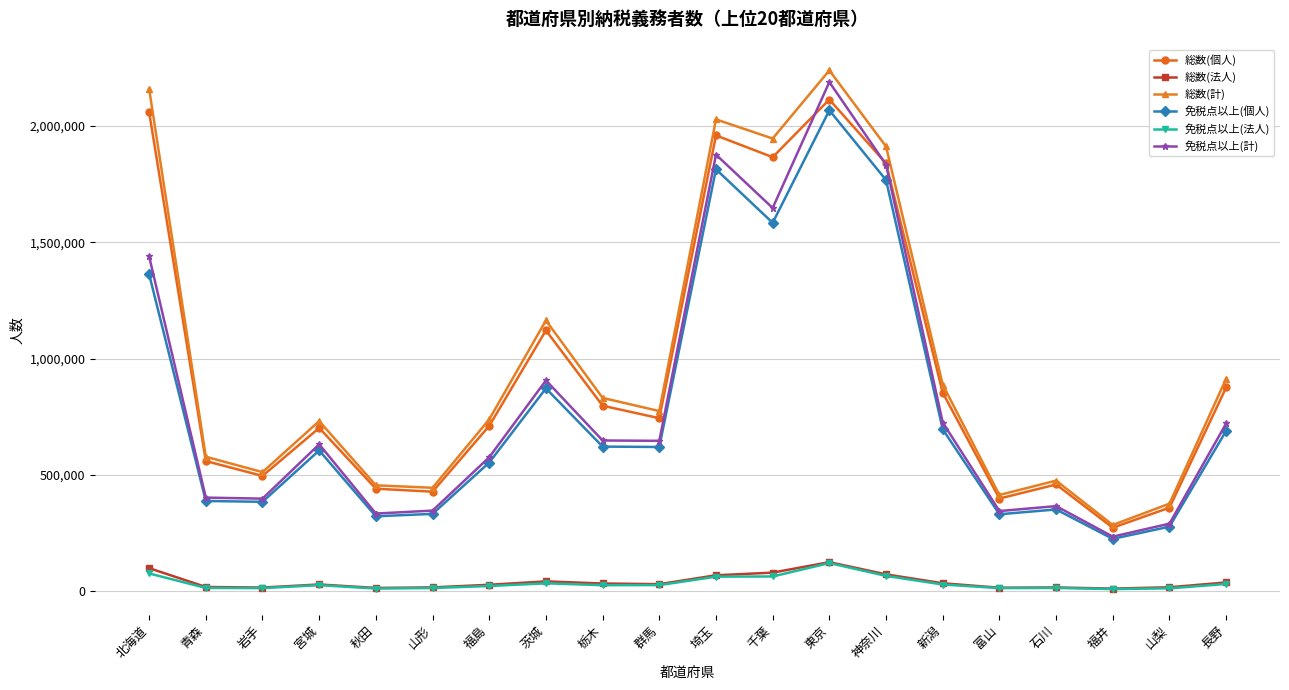

True or false: 免税点以上(計) and 免税点以上(法人) intersect in this chart.

False